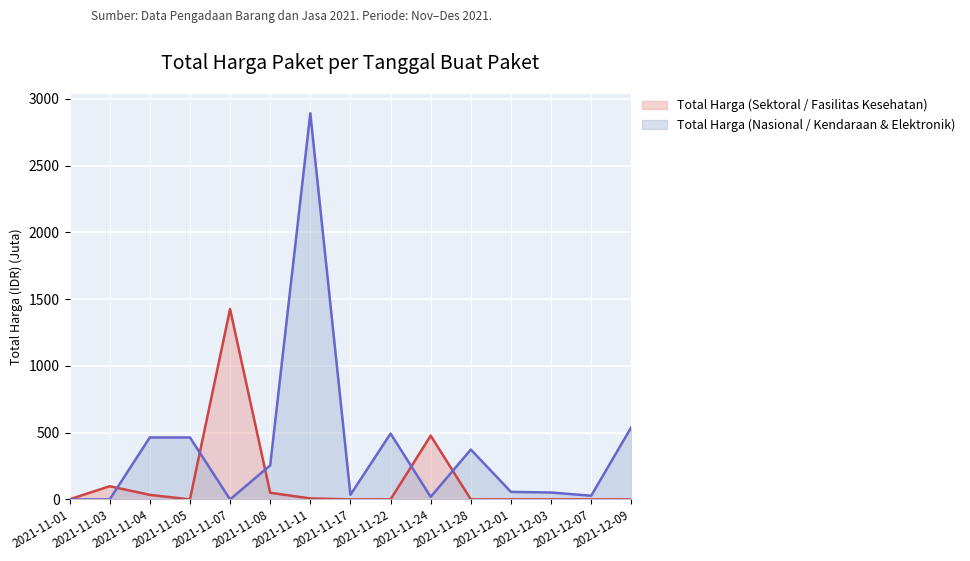

After their last crossing, which series has the higher values: Total Harga (Sektoral / Fasilitas Kesehatan) or Total Harga (Nasional / Kendaraan & Elektronik)?

Total Harga (Nasional / Kendaraan & Elektronik)